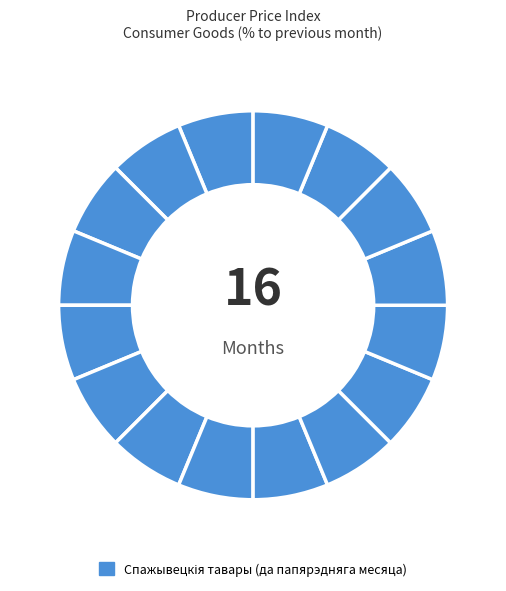

How many slices are in this pie chart?

16